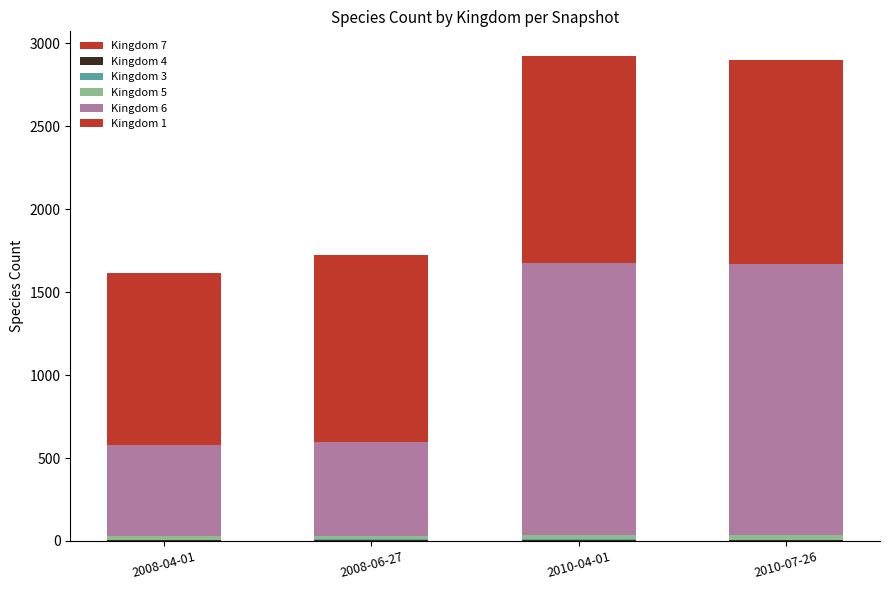

Are the bars horizontal?

No